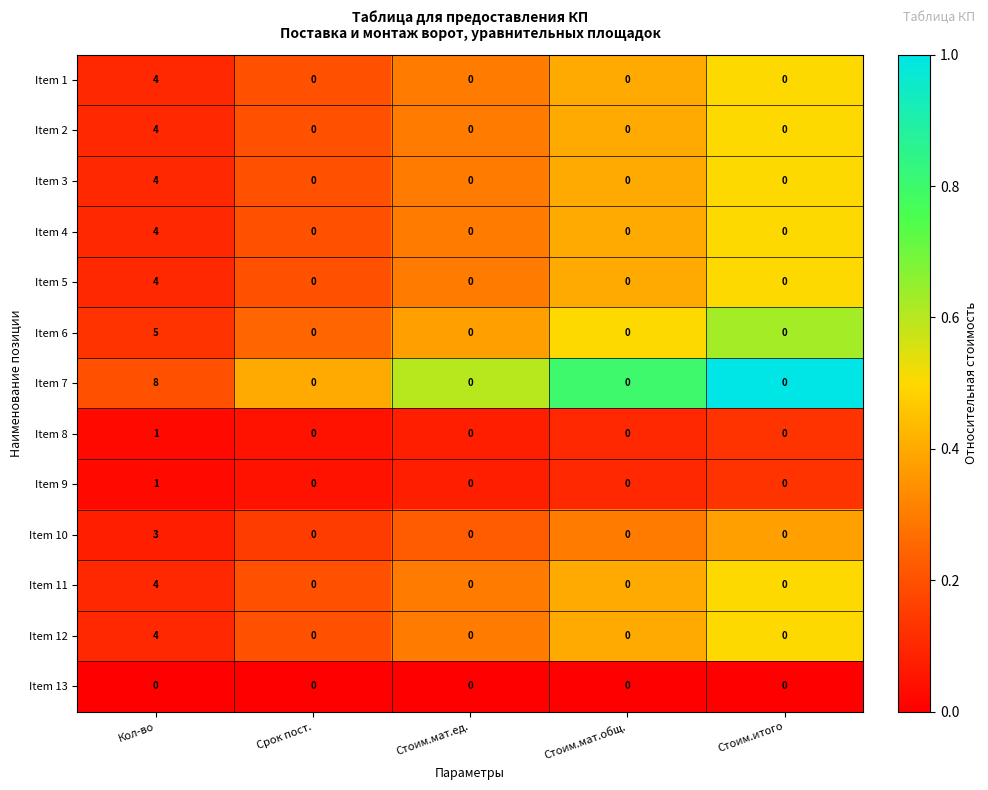

Which series changed the most between Кол-во and Стоим.итого?

Item 7